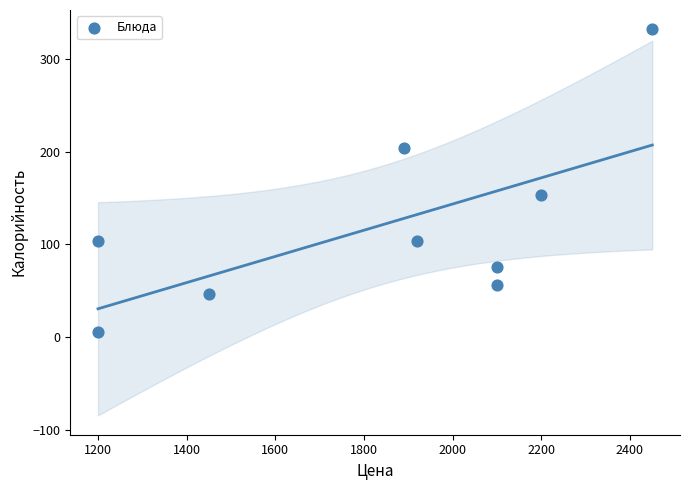

What Y value in the scatter plot is closest to 168?

153.6